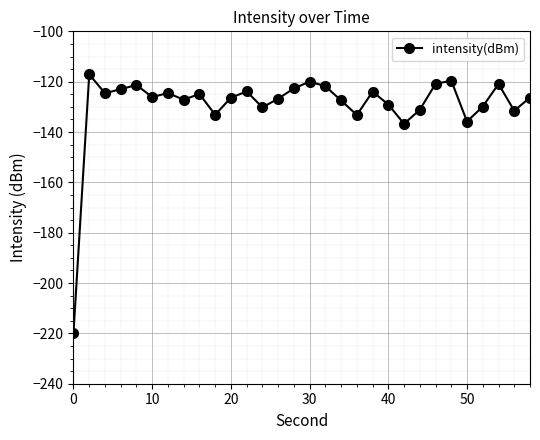

What is the minimum value shown in the chart?

-219.7